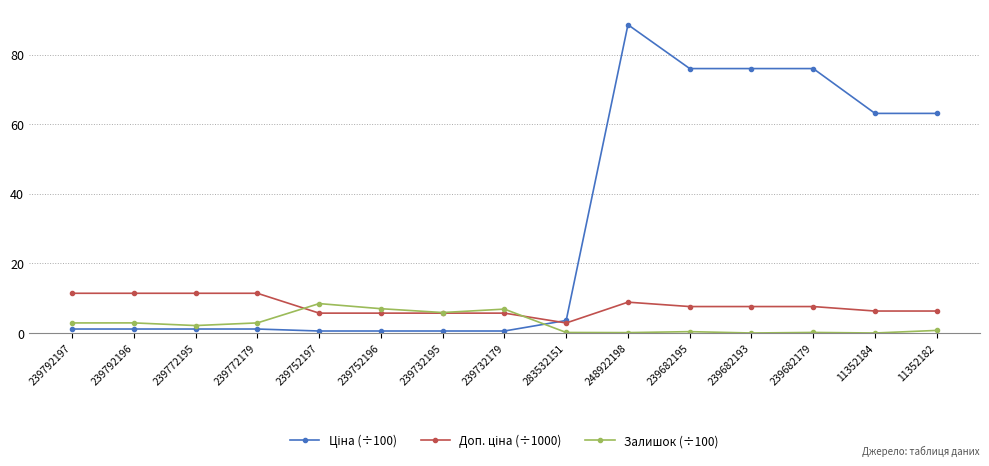

The Залишок (÷100) series shows 11.3 at 239752197. True or false?

False